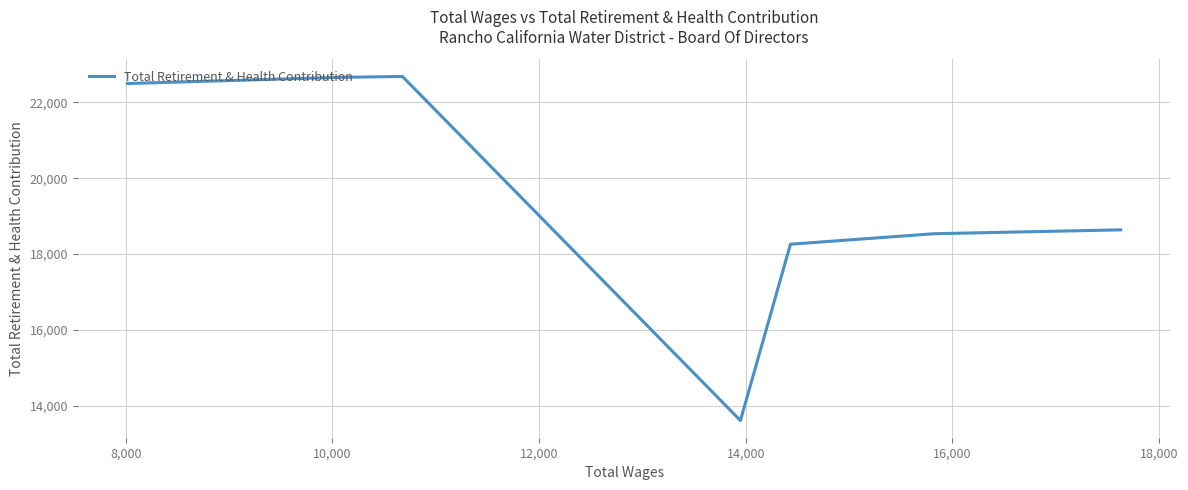

What is the maximum value shown in the chart?

22679